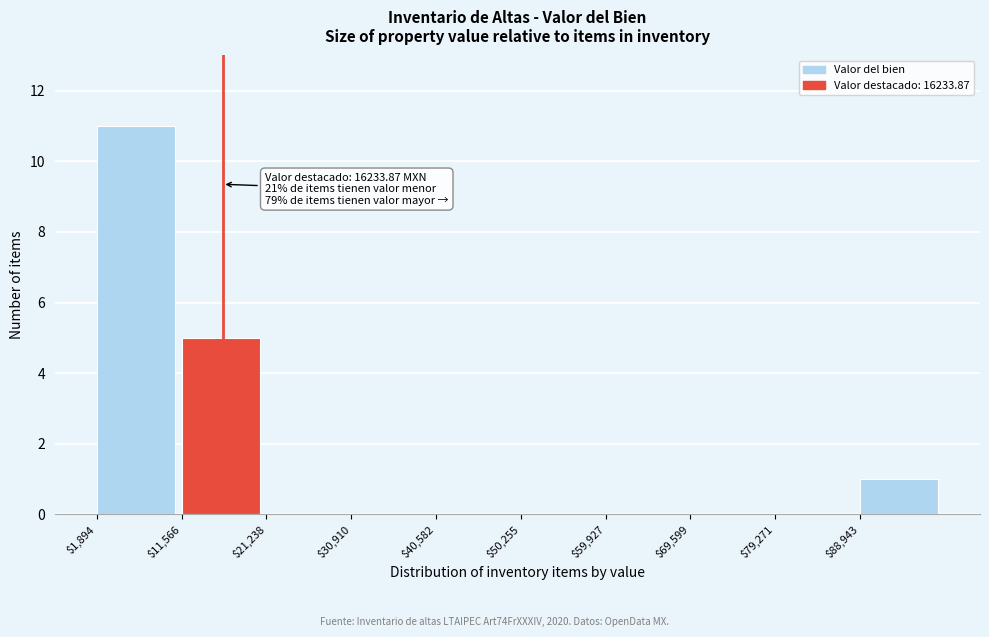

Which range on the x-axis has the tallest bar?

2000 to 12000